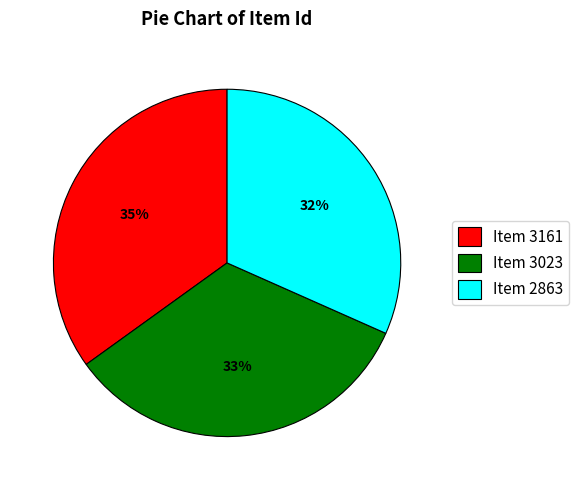

Is the sum of Item 3161 and Item 3023 greater than half?

Yes